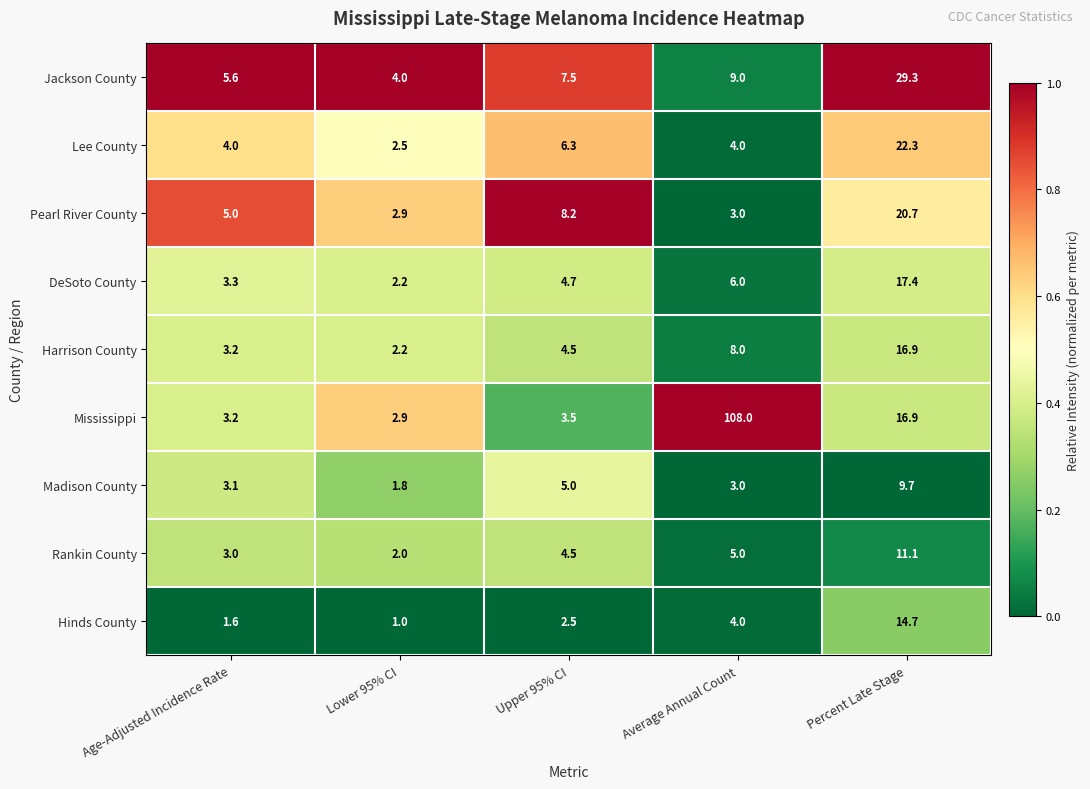

Which series has the largest range (max minus min)?

Mississippi